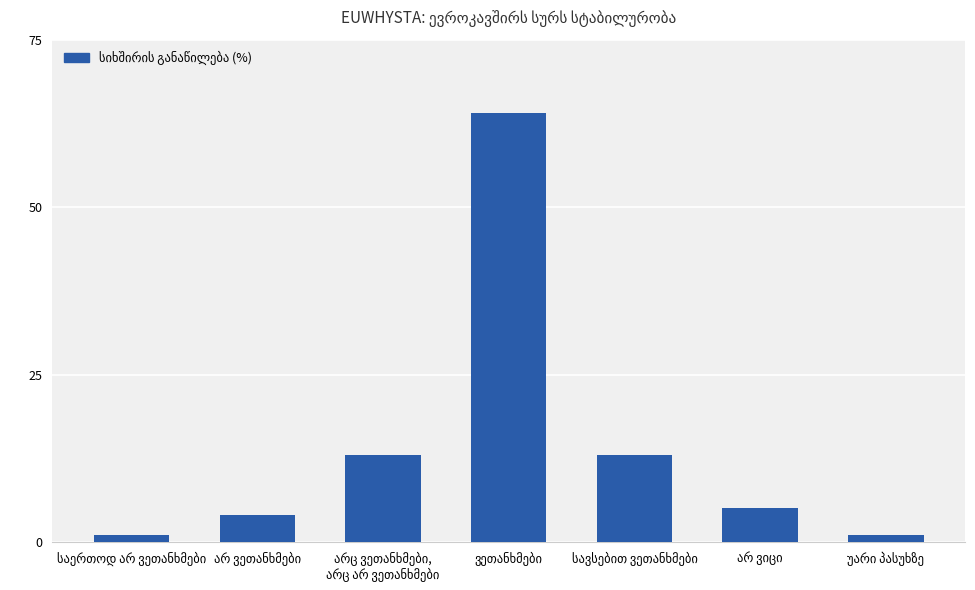

What is the value of the 1st bar from the left?

1